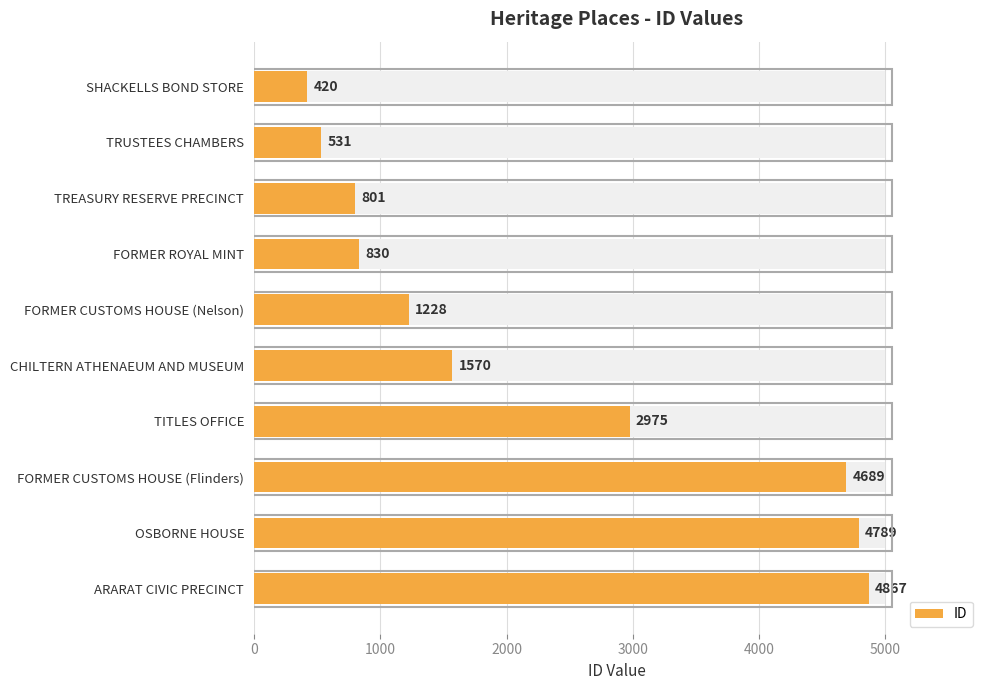

Reading left to right, what are all the values shown in this chart?

420	531	801	830	1228	1570	2975	4689	4789	4867